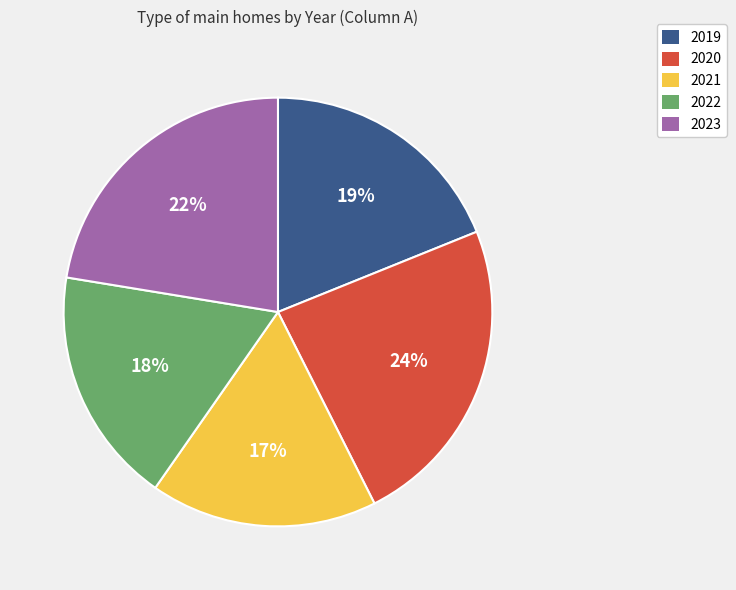

Is the sum of 2022 and 2023 greater than half?

No